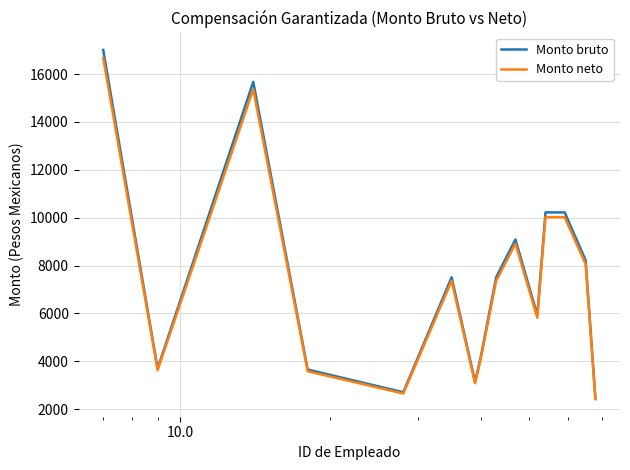

Does the chart display data point markers on the line(s)?

No